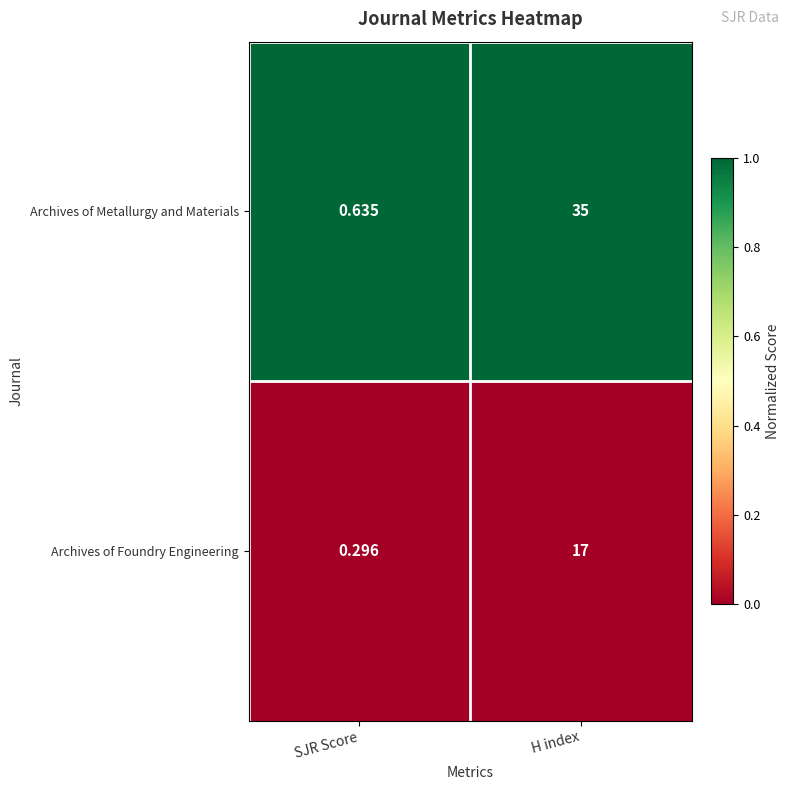

Between SJR Score and H index, which series saw the biggest shift?

Archives of Metallurgy and Materials